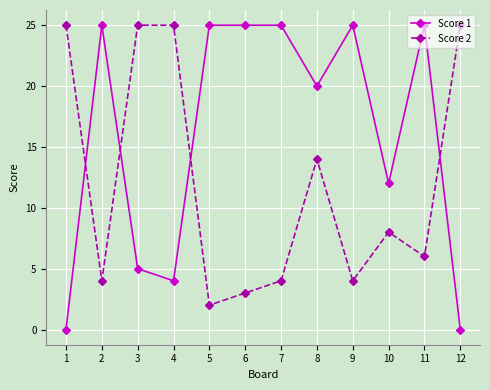

At which label is Score 1 closest to 12?

10